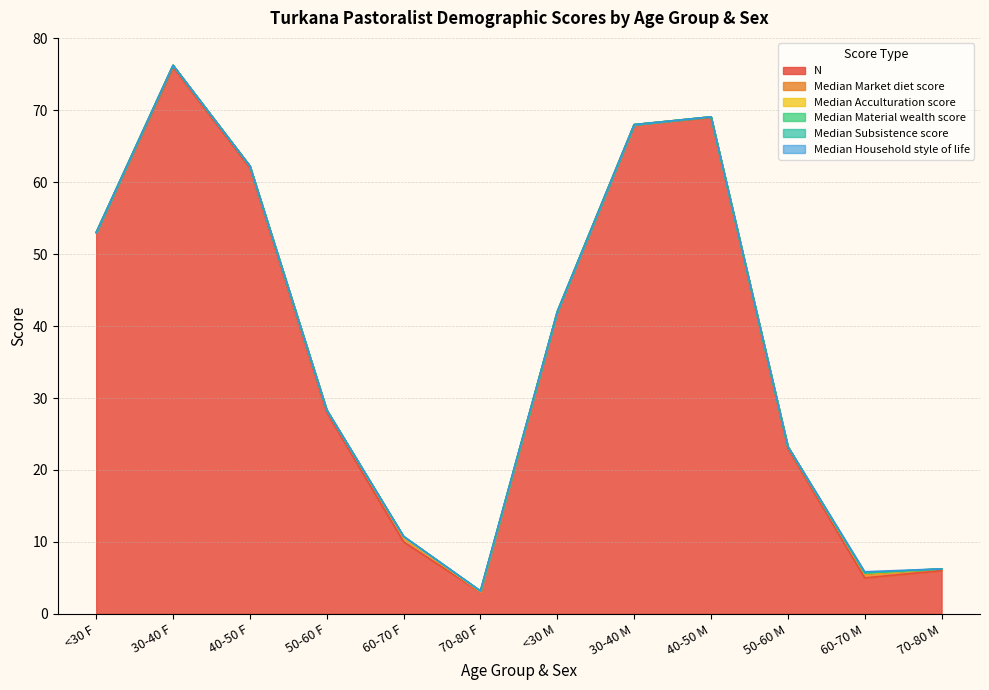

What is the greatest value displayed?

76.0